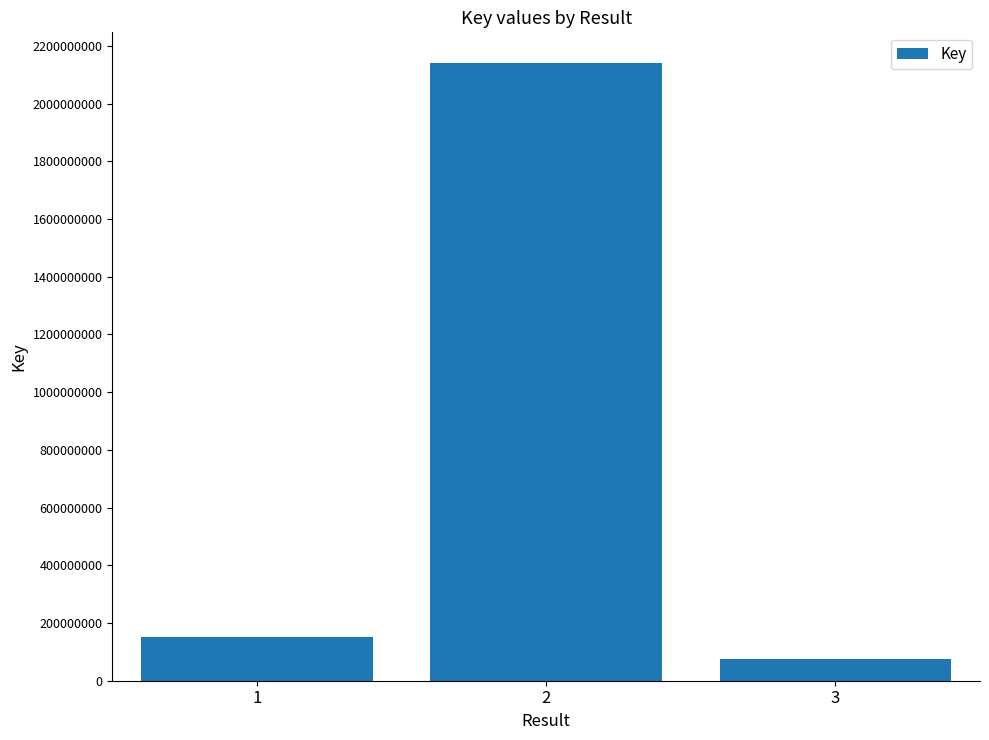

Between 1 and 3, which is larger?

1